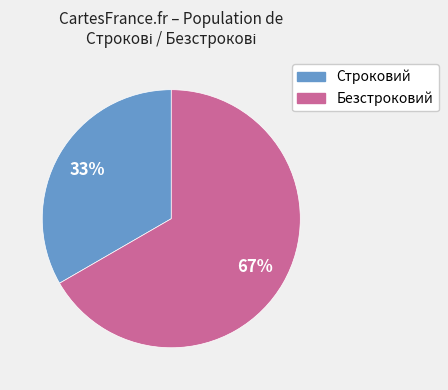

Which has a higher value, Безстроковий or Строковий?

Безстроковий